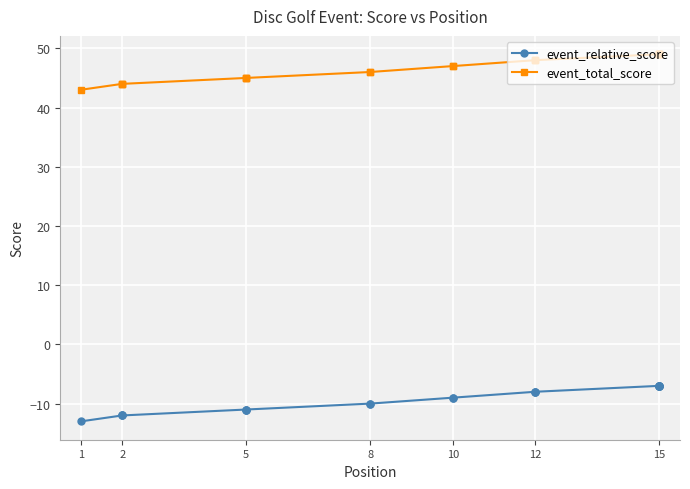

True or false: event_total_score has more than 1 interior local peaks.

False